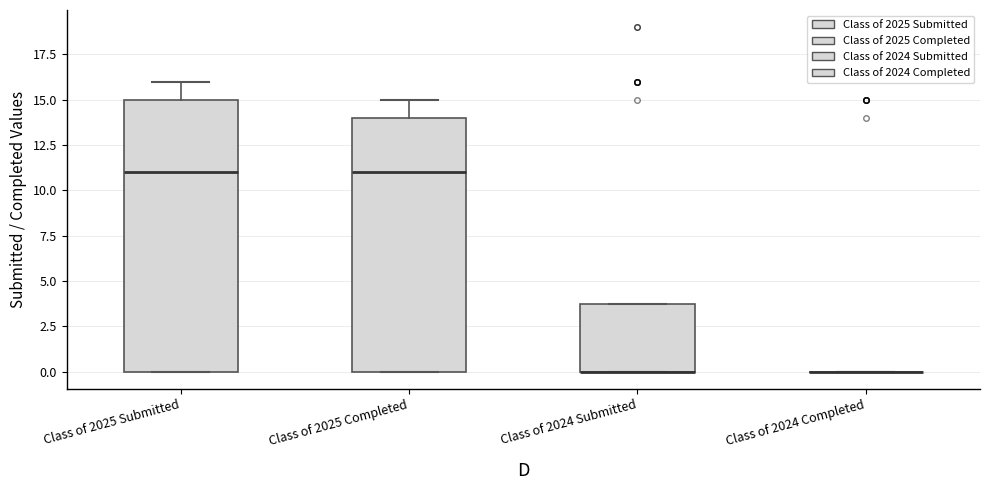

Reading left to right, read every box against the y-axis: the position of its median line, the range the box covers, and the ends of its whiskers. The values are not printed on the chart, so give them approximately, as read against the axis.

Class of 2025 Submitted: median 11, box 0 to 15, whiskers 0 to 16
Class of 2025 Completed: median 11, box 0 to 14, whiskers 0 to 15
Class of 2024 Submitted: median 0 (drawn on the box's lower edge), box 0 to 4, whiskers 0 to 4
Class of 2024 Completed: box collapsed to a line at 0, whiskers 0 to 0